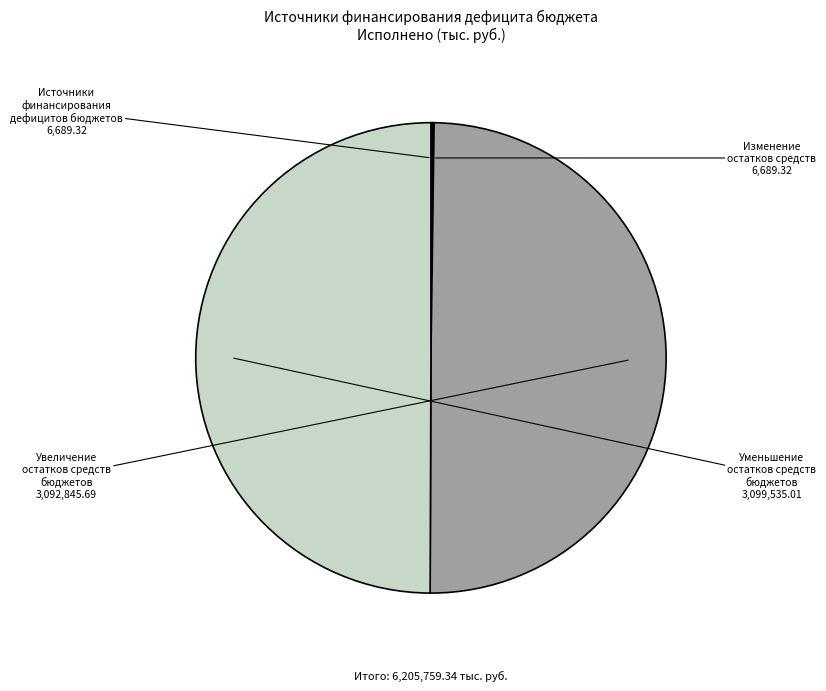

The Уменьшение остатков средств бюджетов slice represents 59% of the pie. True or false?

False